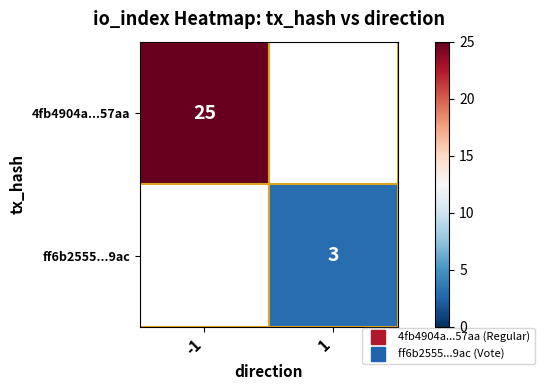

What is the maximum value shown in the chart?

25.0